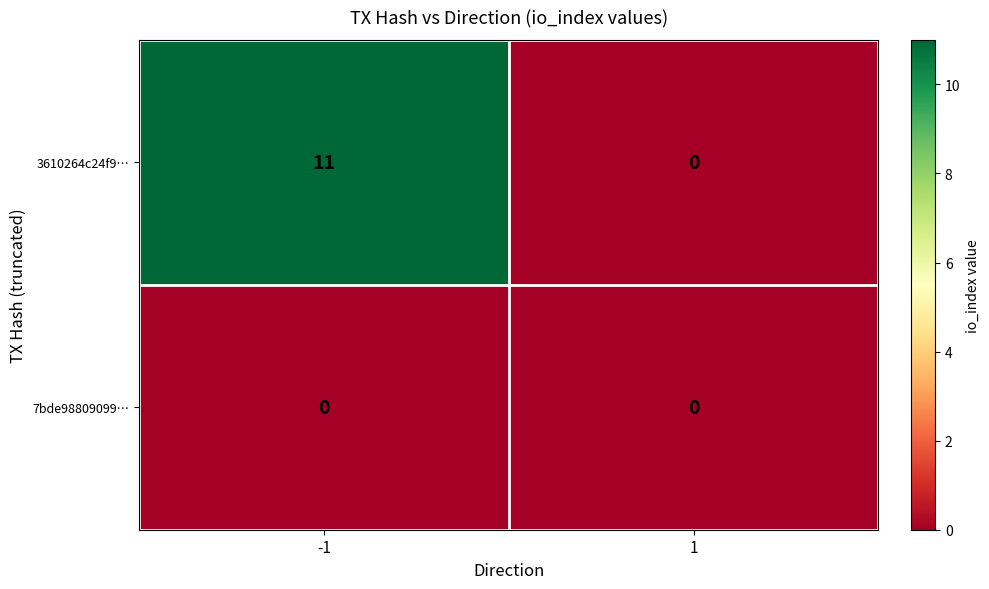

At how many categories does at least one series exceed 4?

1